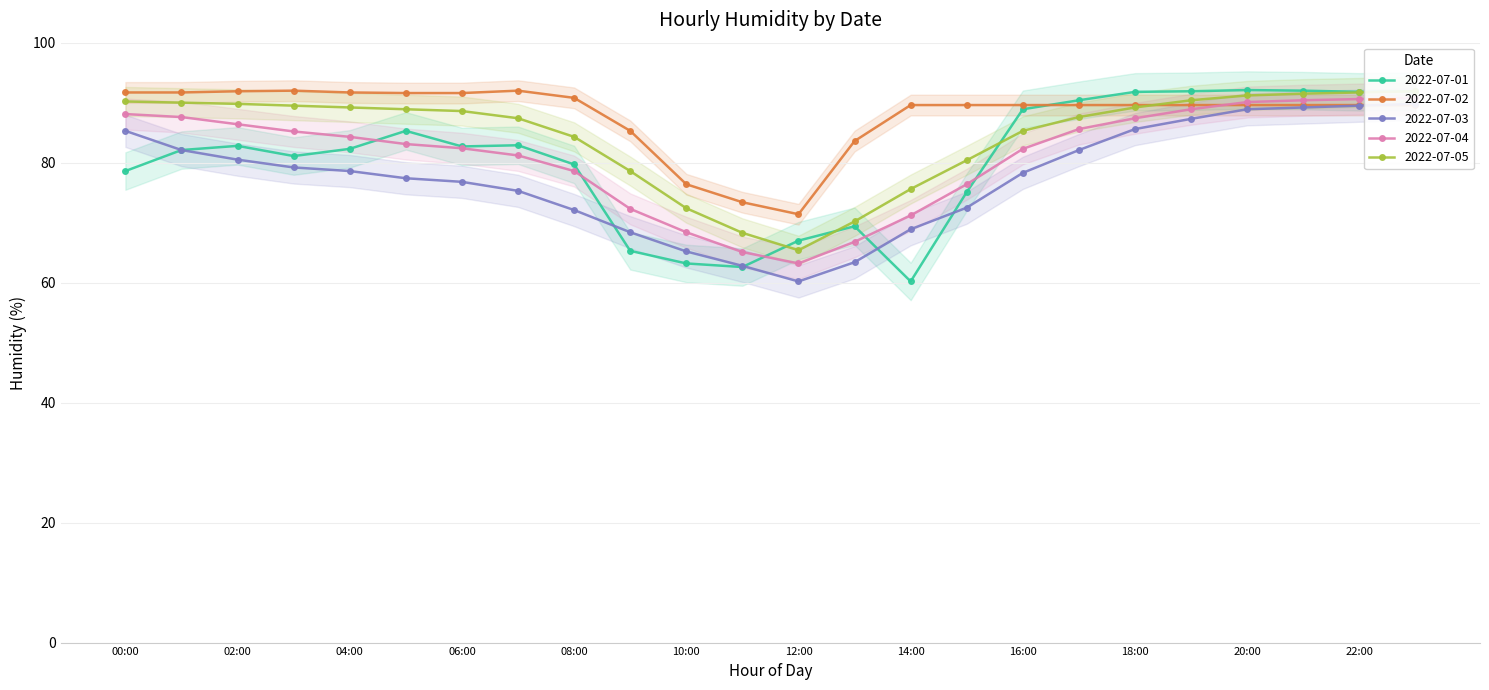

Is the value of 2022-07-02 at 08:00 greater than the value of 2022-07-05 at 02:00?

Yes